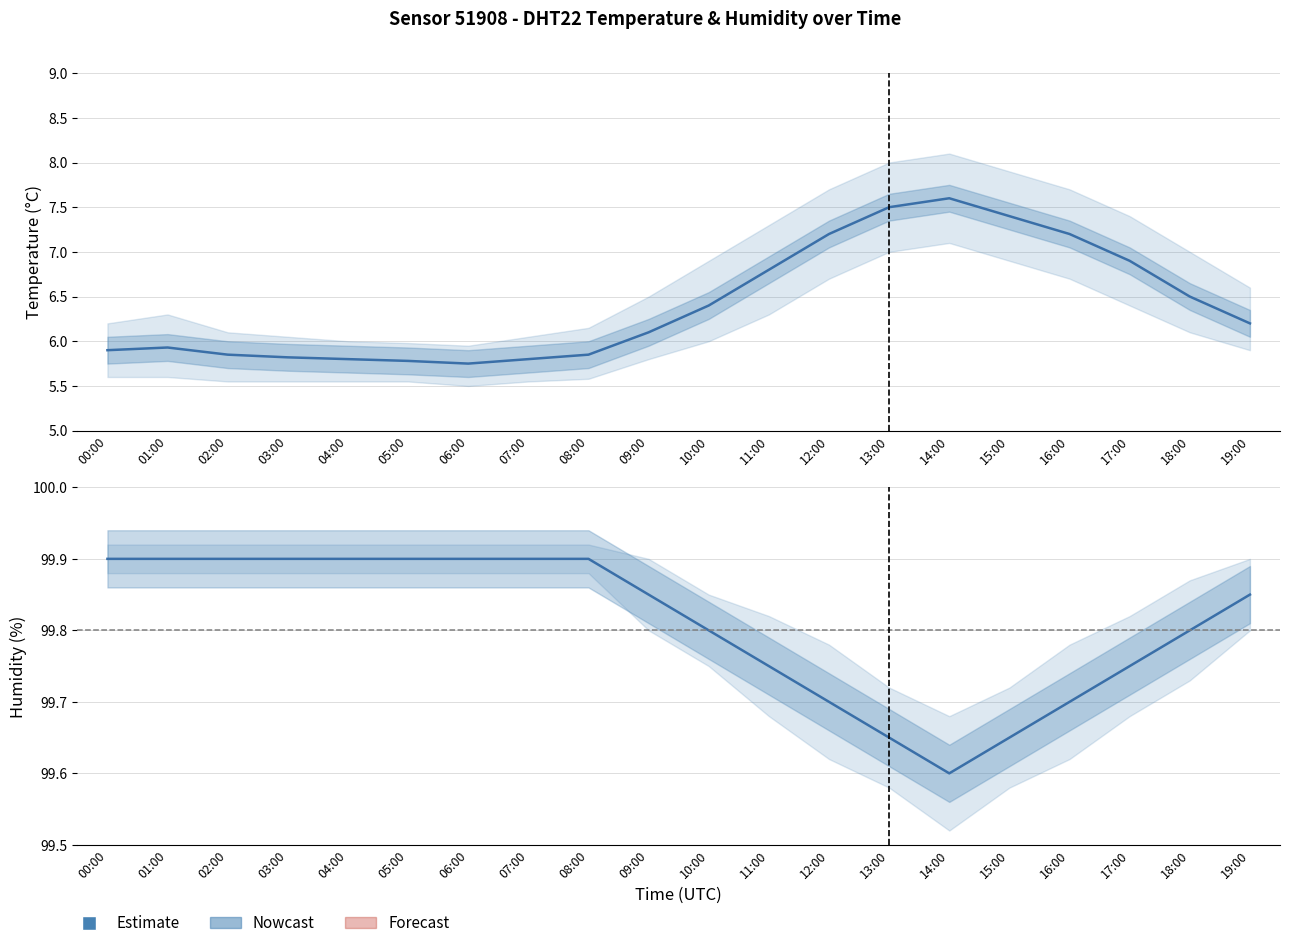

At how many categories does at least one series exceed 73?

20